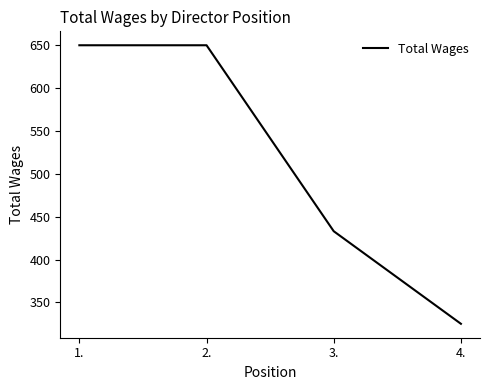

The value at 4. is 325. True or false?

True